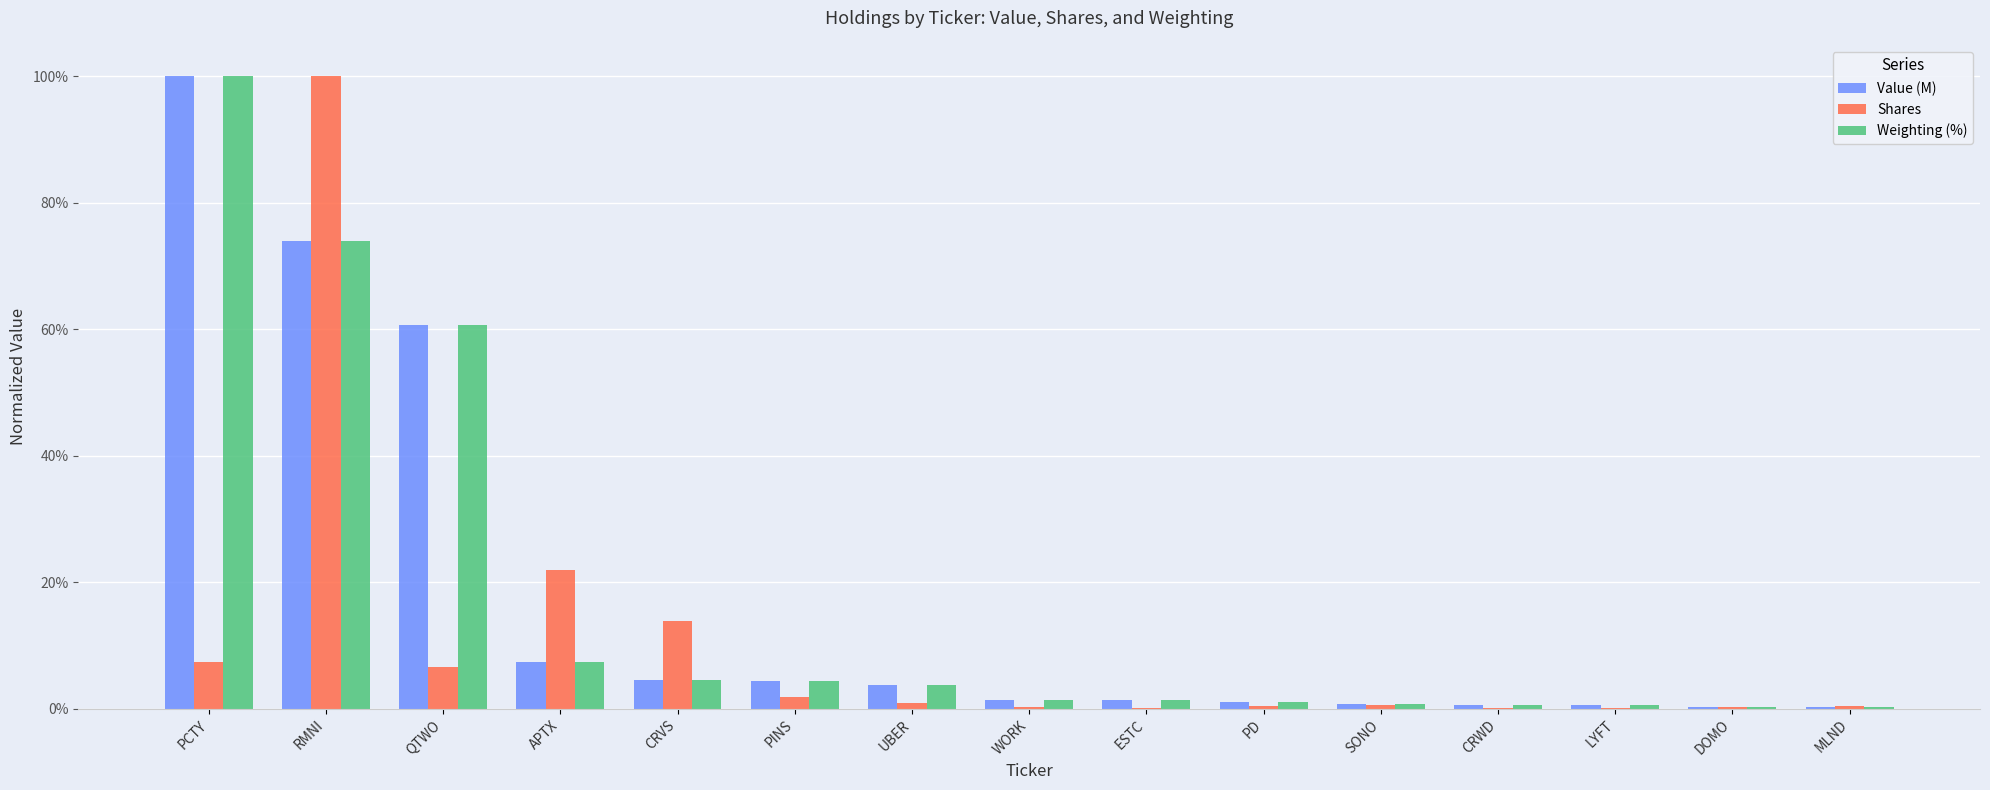

What is the sum of all Weighting (%) values?

261.1